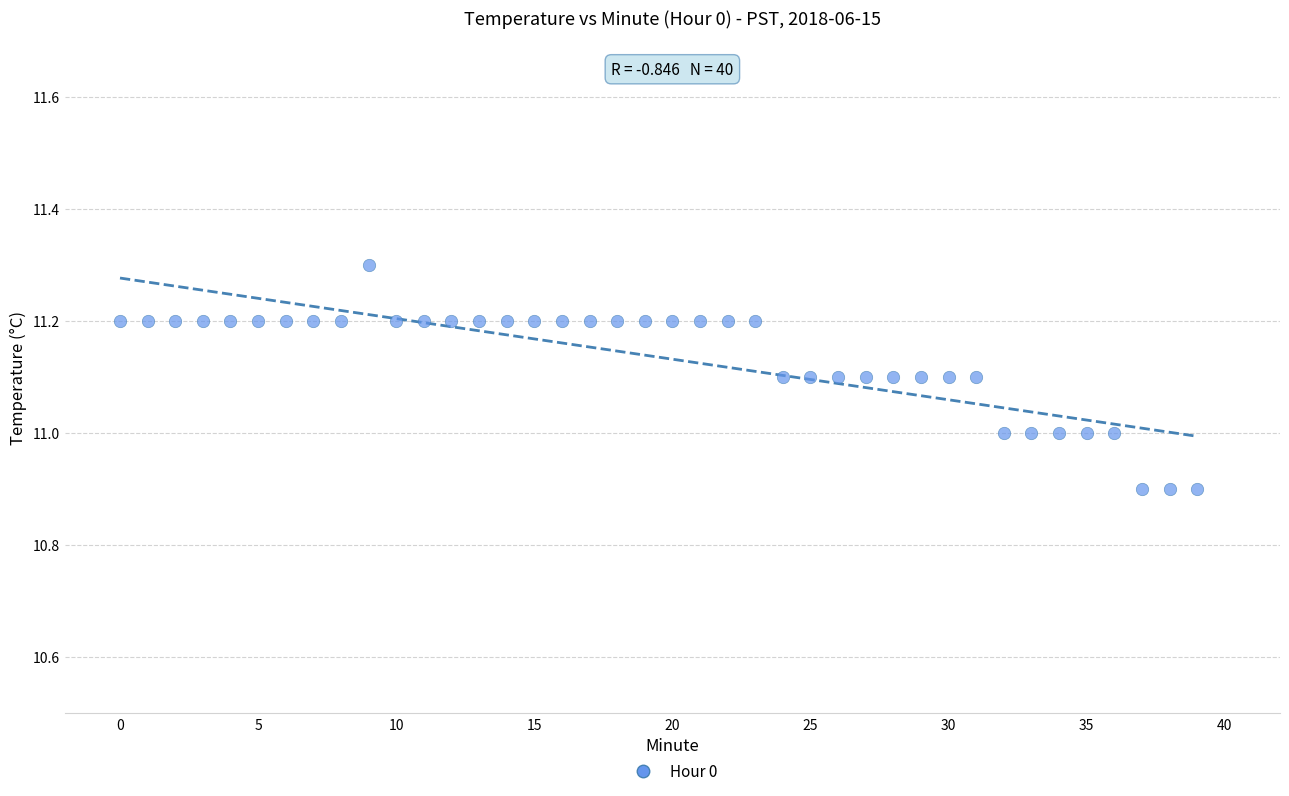

What is the range of Y values (max minus min)?

0.4